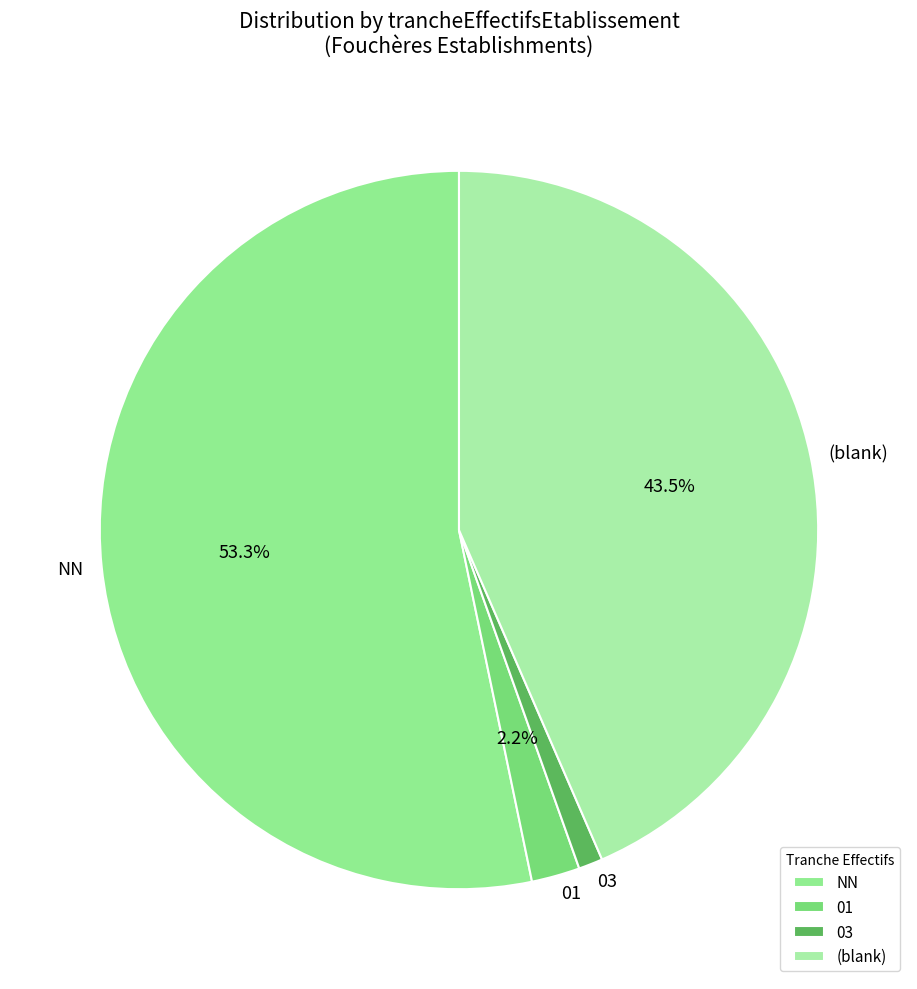

Does NN represent more than half of the total?

Yes